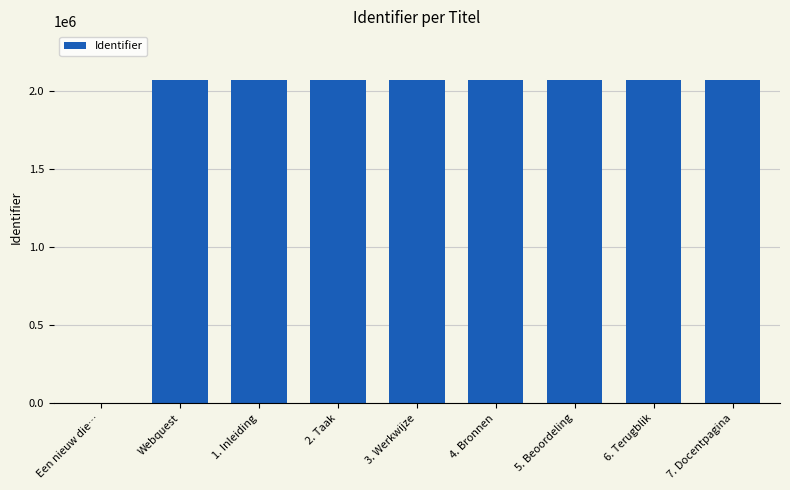

Are the bars horizontal?

No